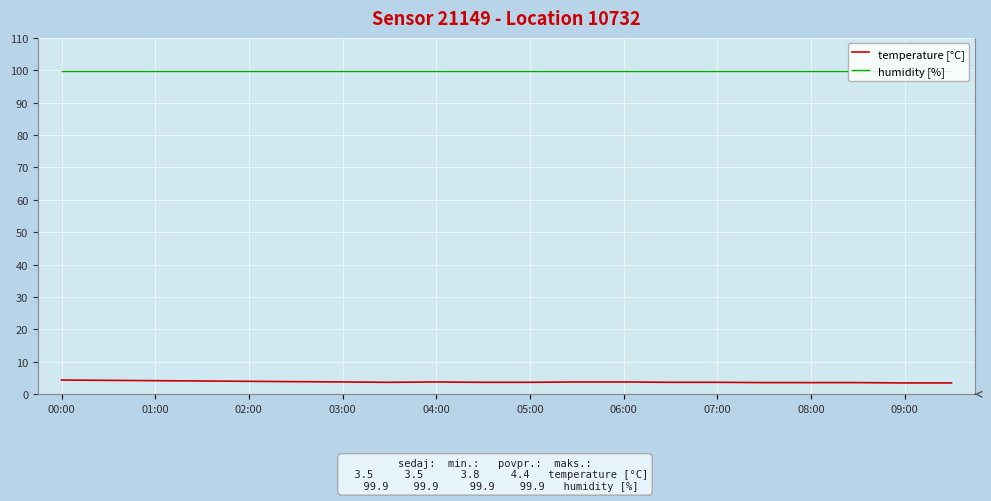

What is the sum of all temperature [°C] values?

76.4